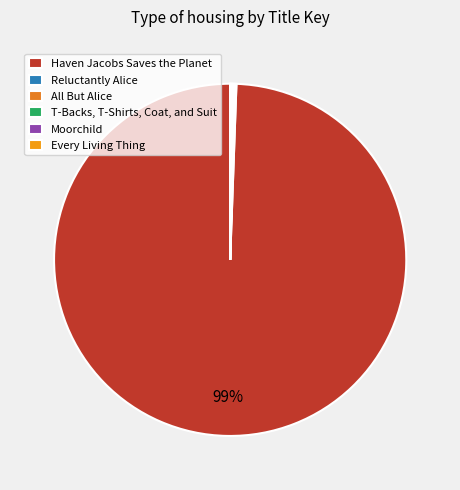

What percentage do All But Alice and Haven Jacobs Saves the Planet together represent?

99.6%